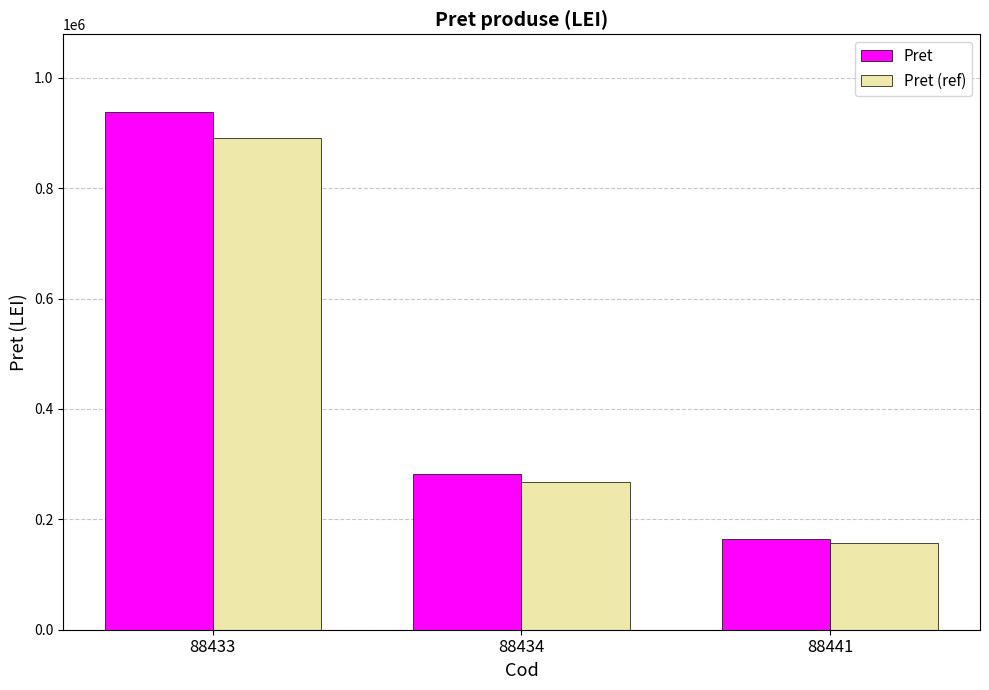

Where does the Pret (ref) series first go above 267762?

88433